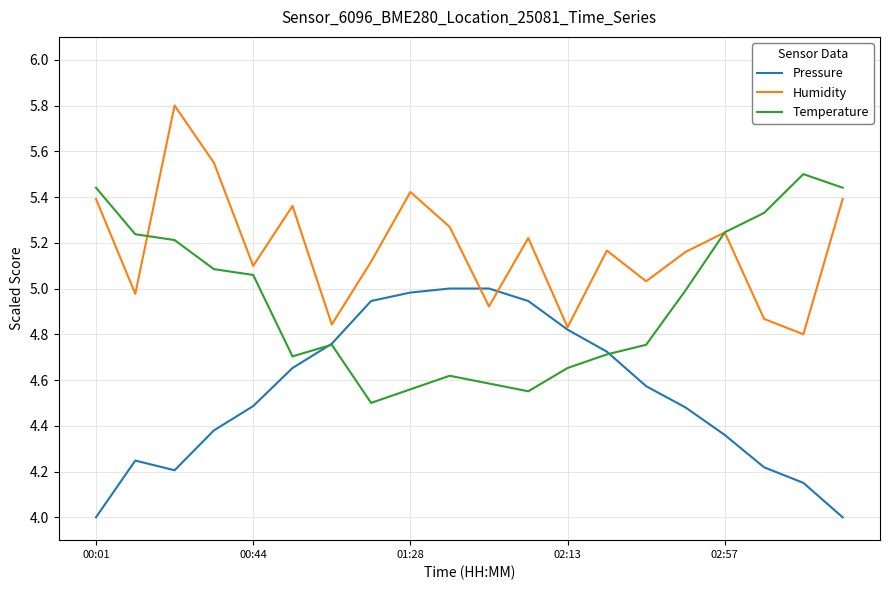

What are all the series names shown in the legend?

Pressure, Humidity, Temperature